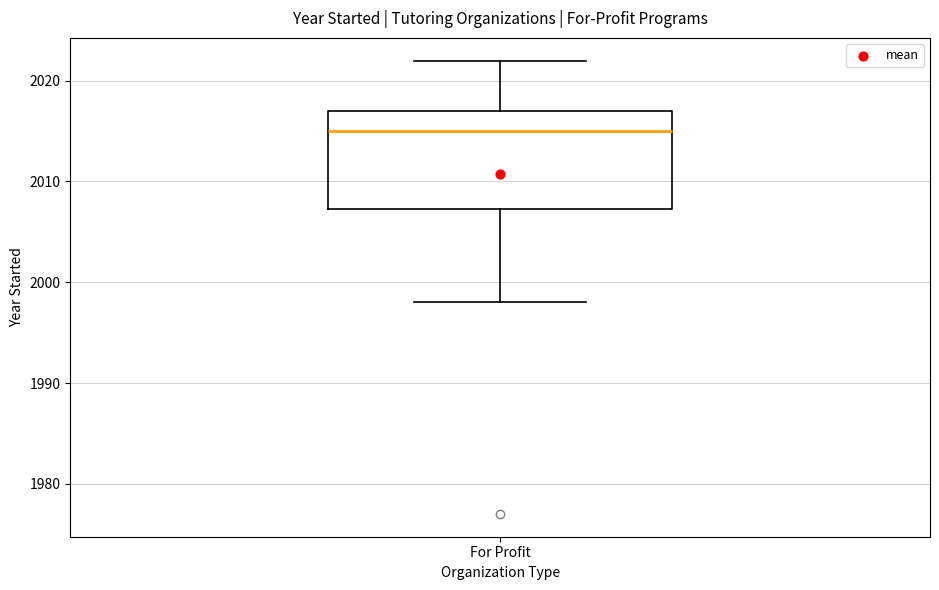

Read this box plot against the y-axis: the position of the median line, the range covered by the box, and the ends of both whiskers. The values are not printed on the chart, so give them approximately, as read against the axis.

median 2015, box 2007 to 2017, whiskers 1998 to 2022